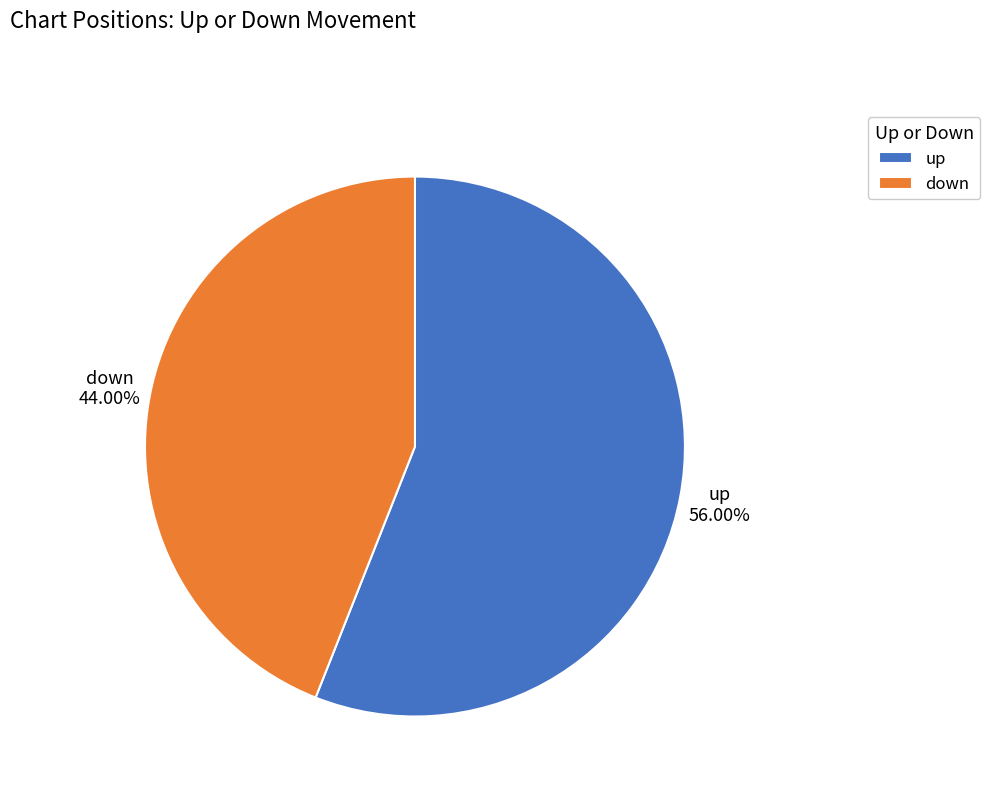

How much of the chart is everything except down?

56.0%